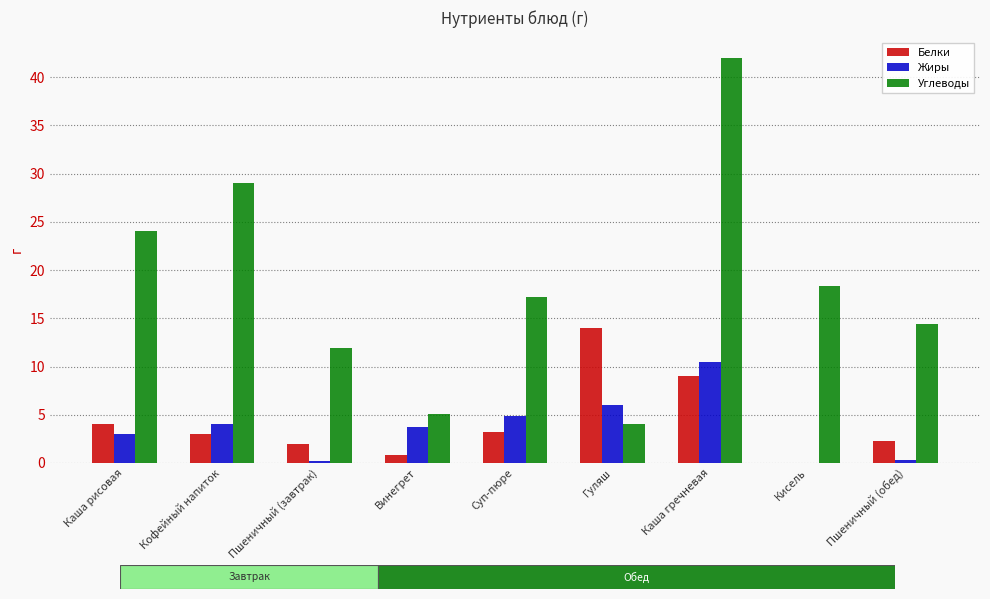

Where is Белки nearest to the value 7?

Каша гречневая